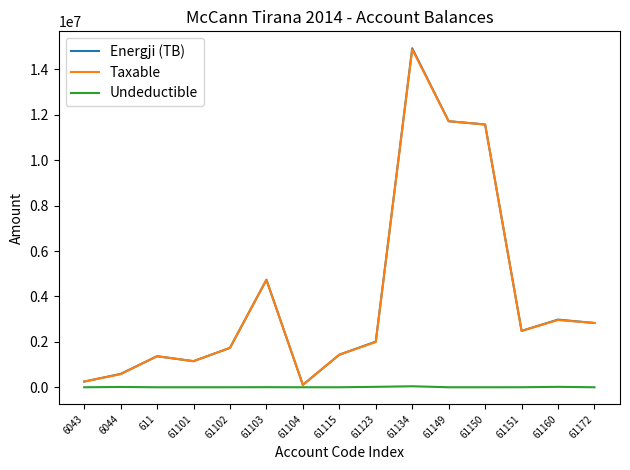

At how many categories does at least one series exceed 13779468?

1